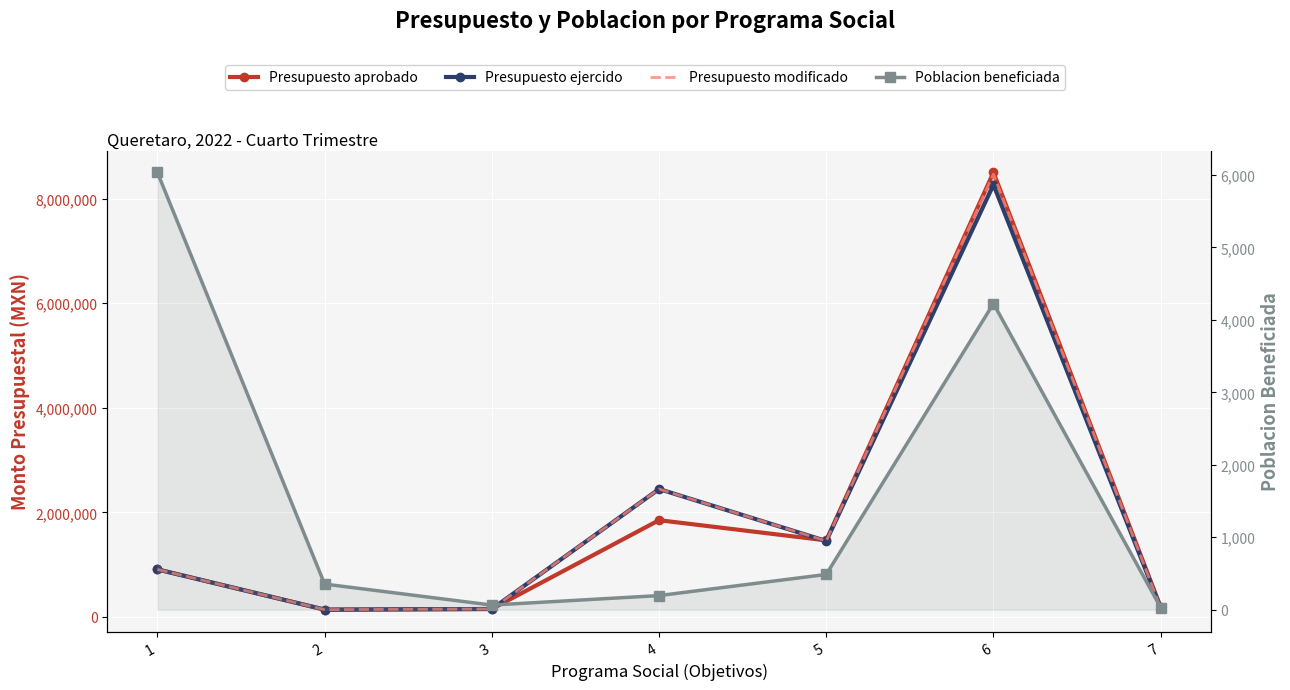

What is the value of the Presupuesto aprobado point at the 5th from the left?

1463616